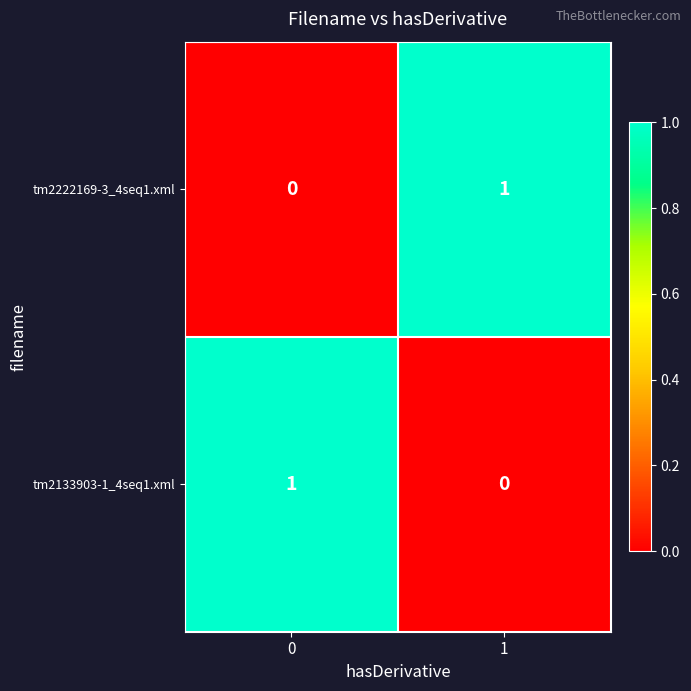

Reading left to right, list all the values displayed in this chart.

tm2222169-3_4seq1.xml: 0	1
tm2133903-1_4seq1.xml: 1	0